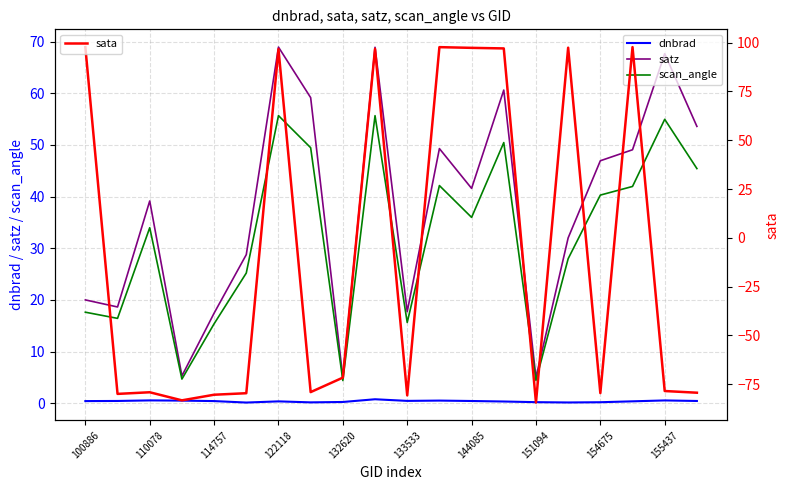

Is it true that scan_angle equals 34.0 at 110078?

True